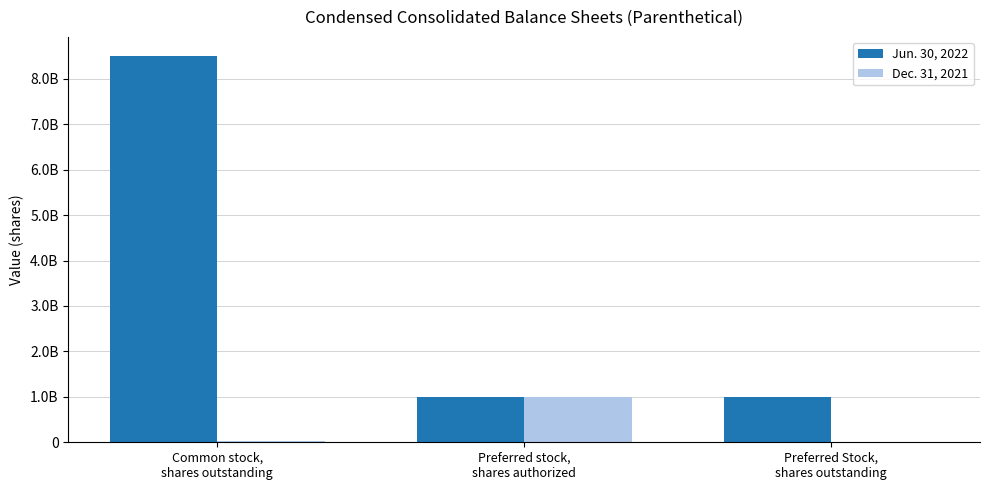

What is the label of the 2nd bar from the right?

Preferred stock,
shares authorized